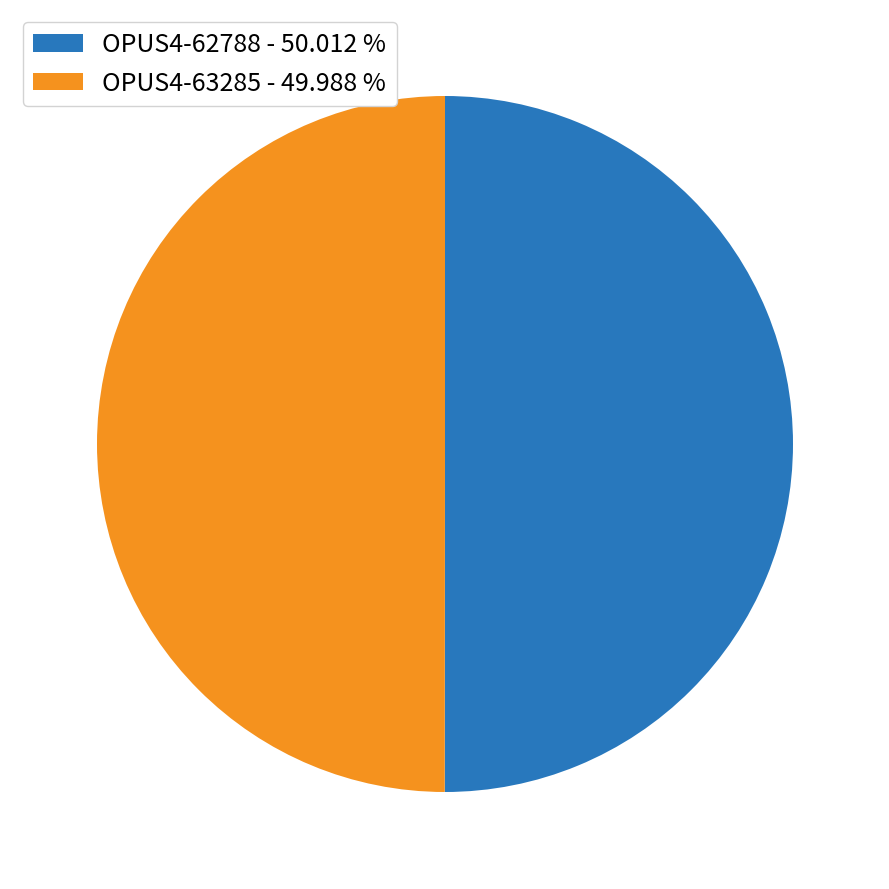

Count the number of slices in the pie.

2